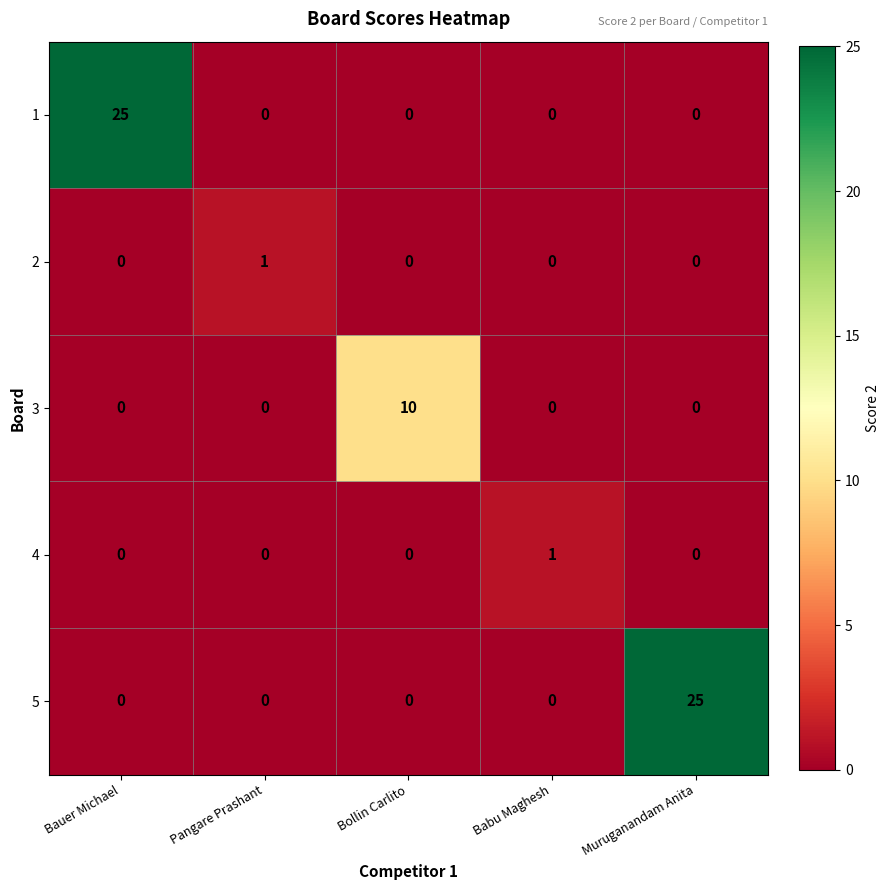

What is the maximum value shown in the chart?

25